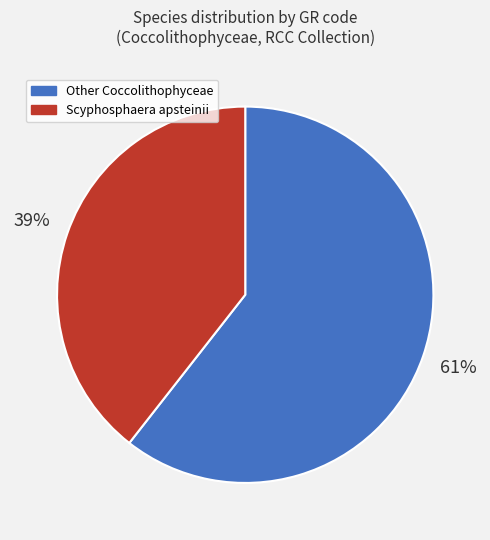

Is it true that Other Coccolithophyceae is 61% of the pie?

True